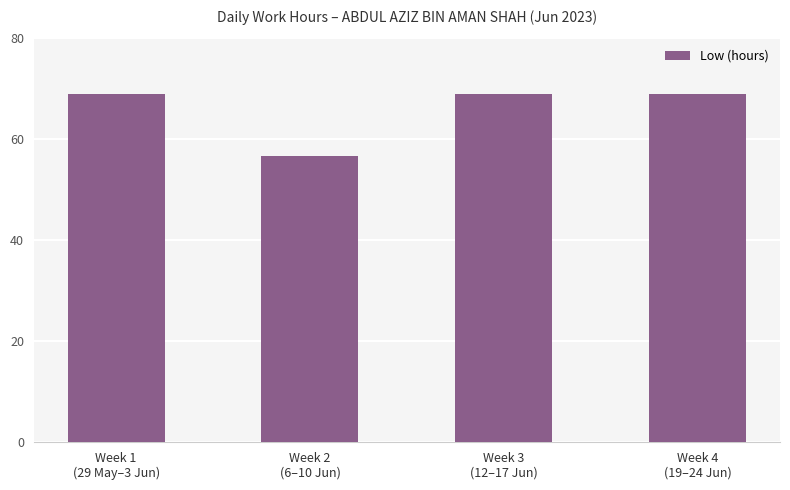

Where does the data first go above 68?

Week 1
(29 May–3 Jun)